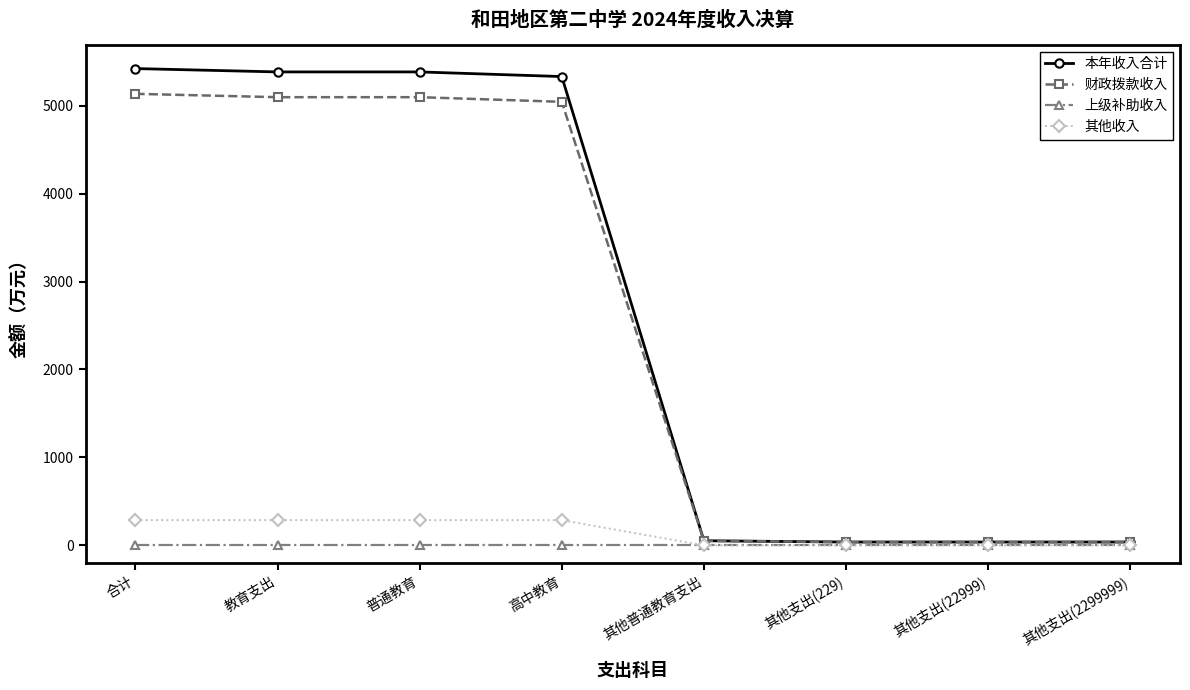

The 本年收入合计 series shows 38.2 at 其他支出(22999). True or false?

True